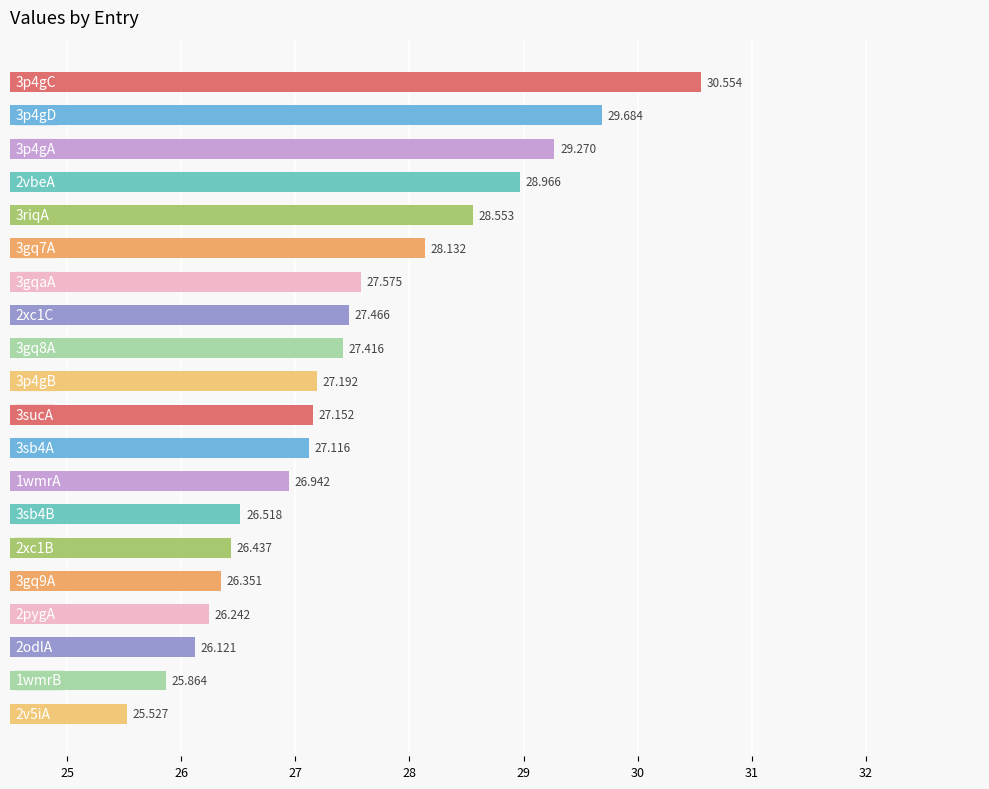

What is the sum of all values?

549.1